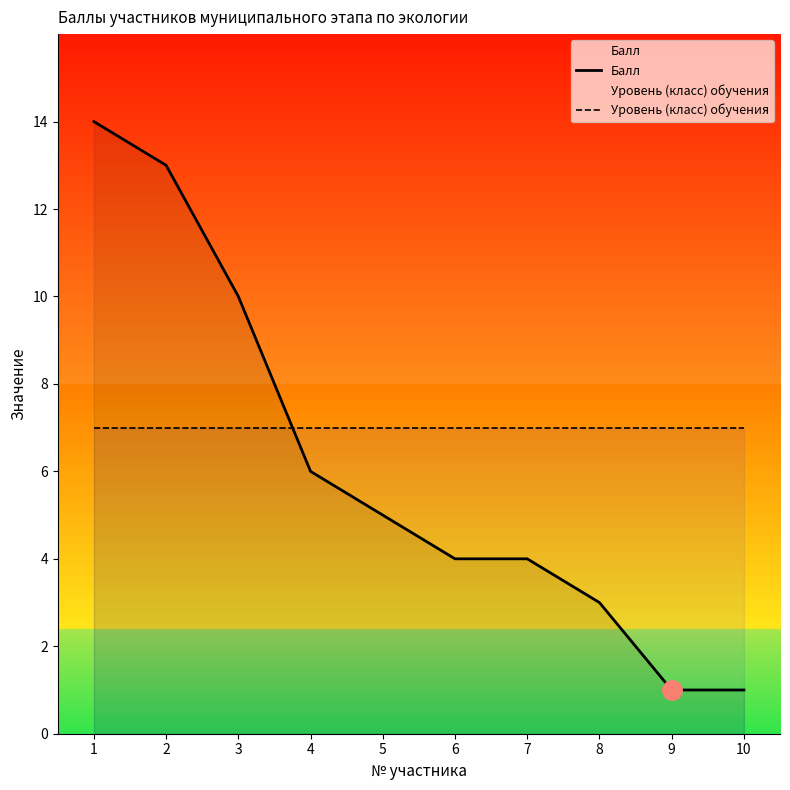

What is the value of the Балл point at the 5th from the left?

5